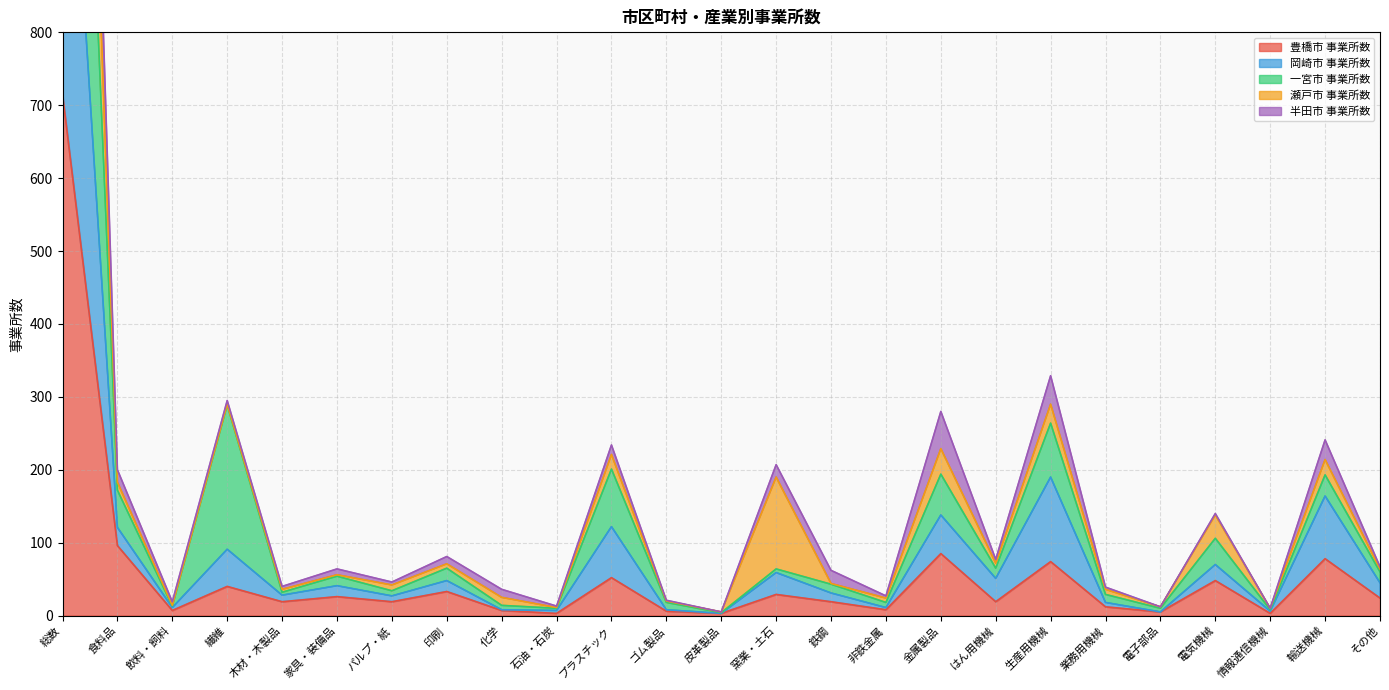

The value of 半田市 事業所数 at 情報通信機械 is 16. True or false?

False